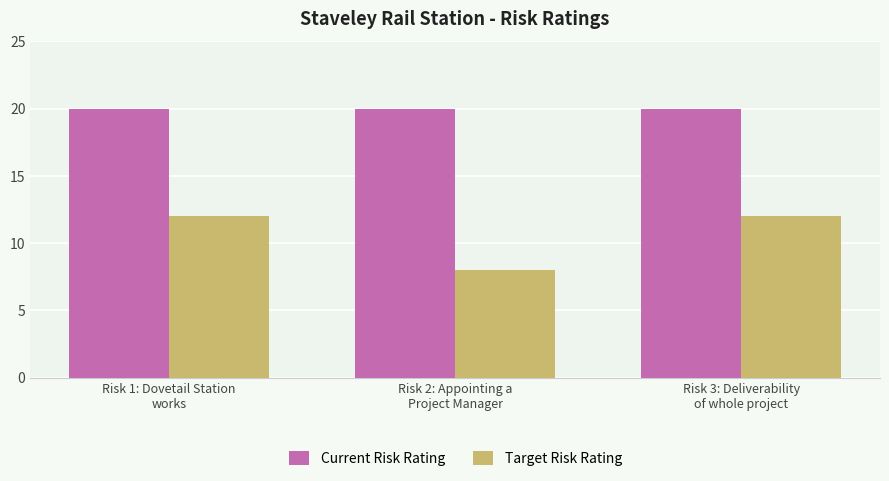

Rank the series by their maximum value, from lowest to highest.

Target Risk Rating, Current Risk Rating